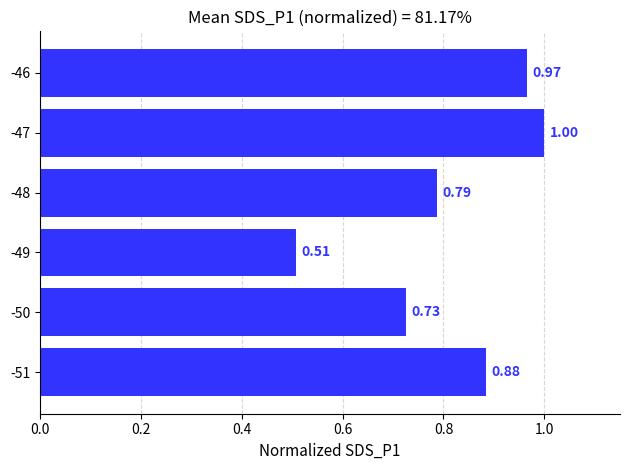

What is the difference between the values at -49 and -48?

0.3